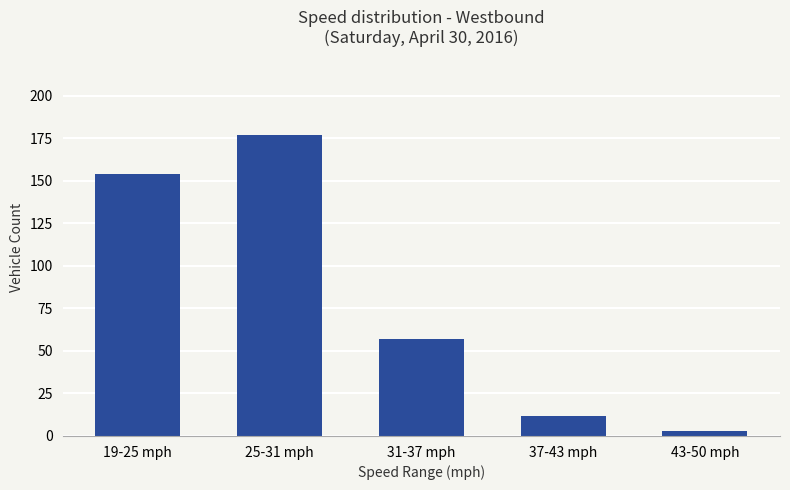

At which category does the chart reach its peak across all series?

25-31 mph